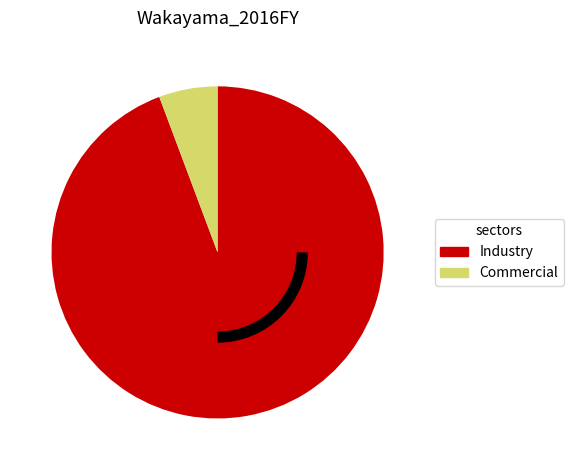

Count the number of slices in the pie.

2